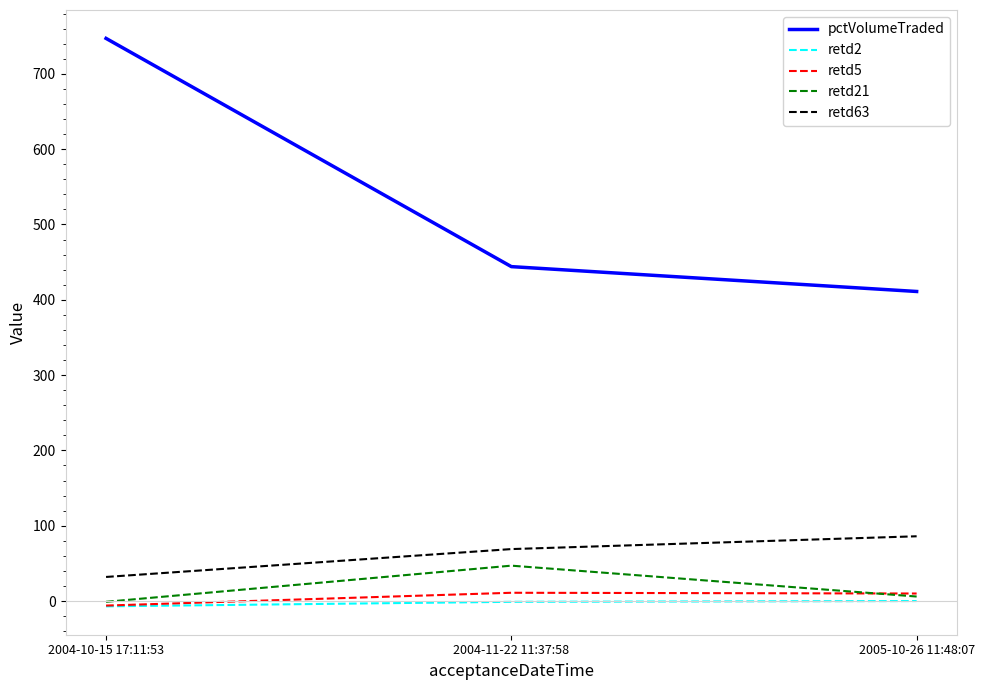

At which category is the sum across all series the highest?

2004-10-15 17:11:53